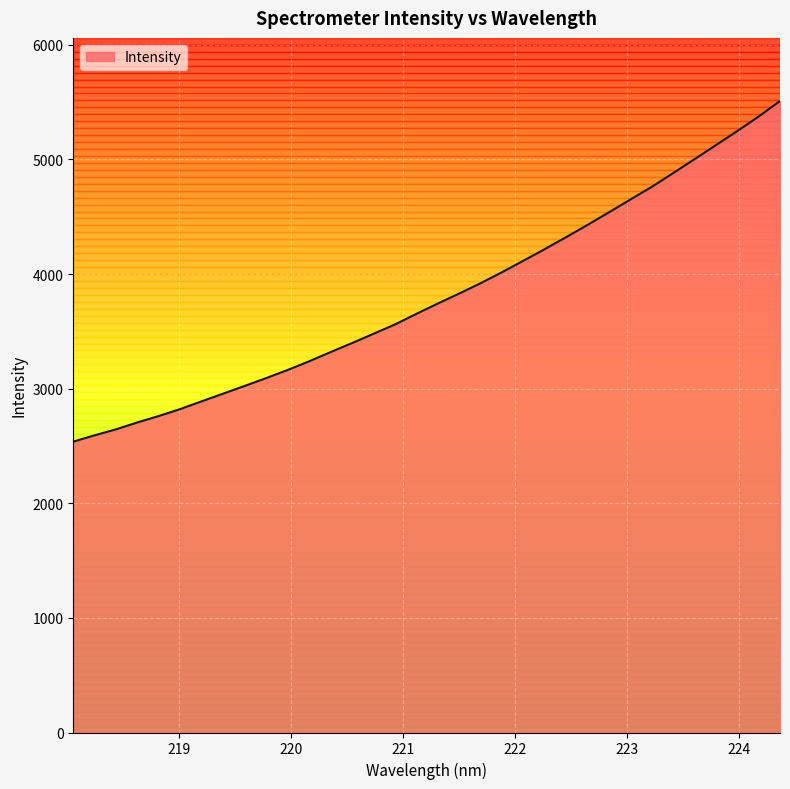

What is the greatest value displayed?

5510.1